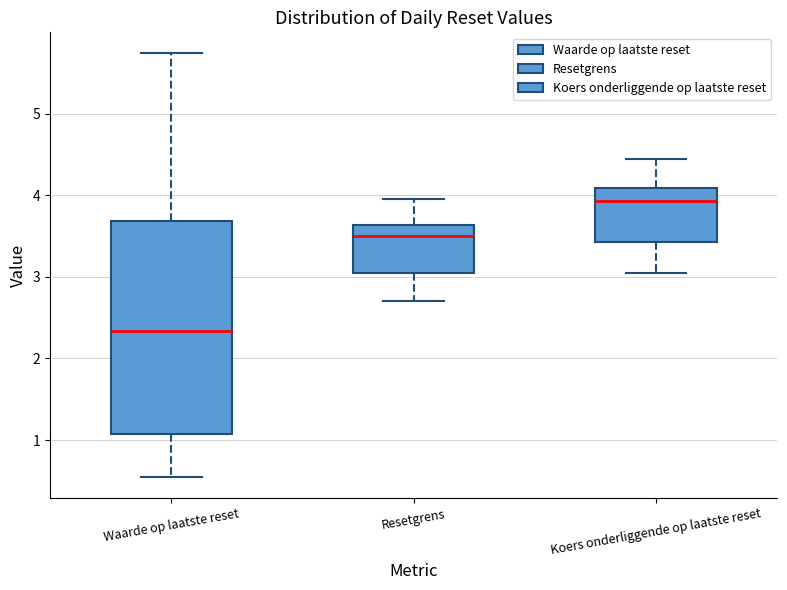

Reading left to right, read every box against the y-axis: the position of its median line, the range the box covers, and the ends of its whiskers. The values are not printed on the chart, so give them approximately, as read against the axis.

Waarde op laatste reset: median 2.3, box 1.1 to 3.7, whiskers 0.6 to 5.7
Resetgrens: median 3.5, box 3.0 to 3.6, whiskers 2.7 to 4.0
Koers onderliggende op laatste reset: median 3.9, box 3.4 to 4.1, whiskers 3.0 to 4.5